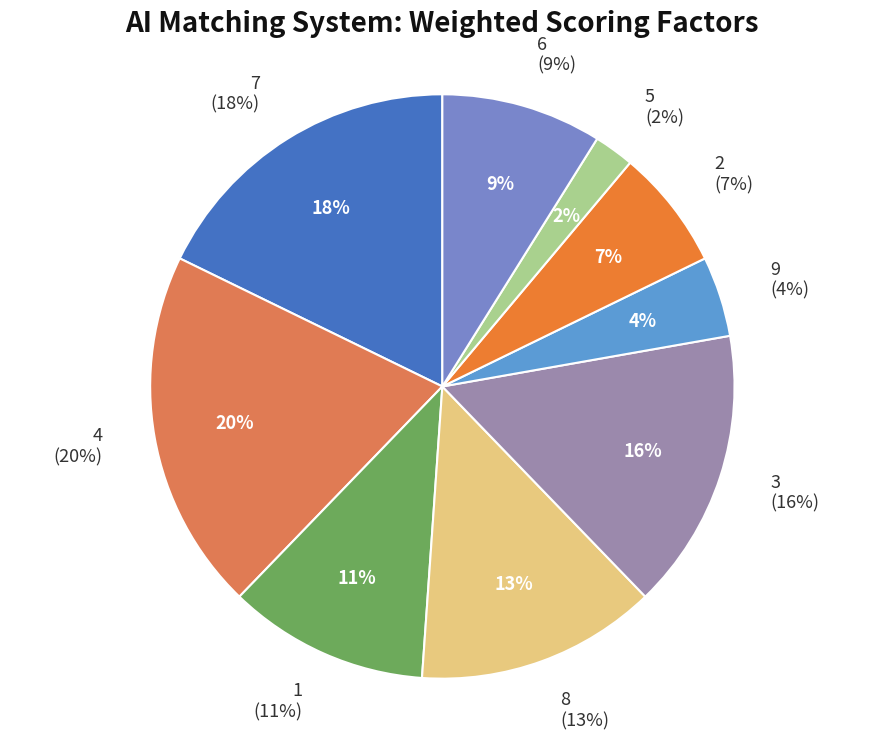

How much of the chart is everything except 9?

95.6%